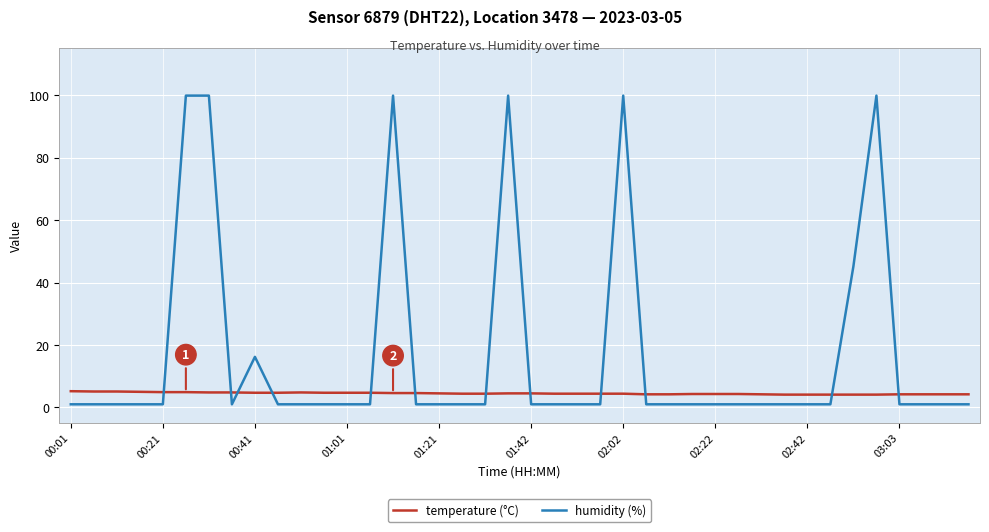

Rank the series by their maximum value, from lowest to highest.

temperature (°C), humidity (%)